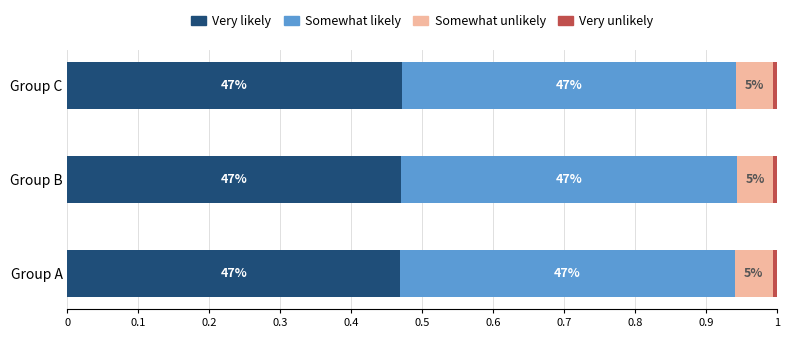

List the series in order of their peak value, lowest first.

Very unlikely, Somewhat unlikely, Very likely, Somewhat likely